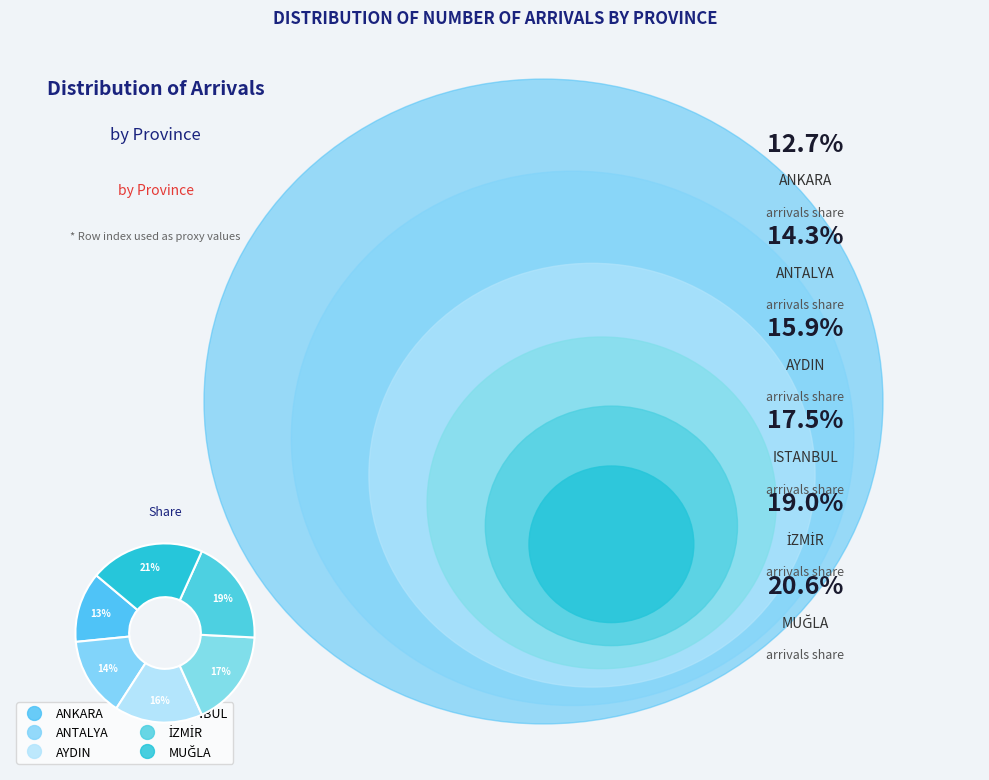

How many slices are in this pie chart?

6